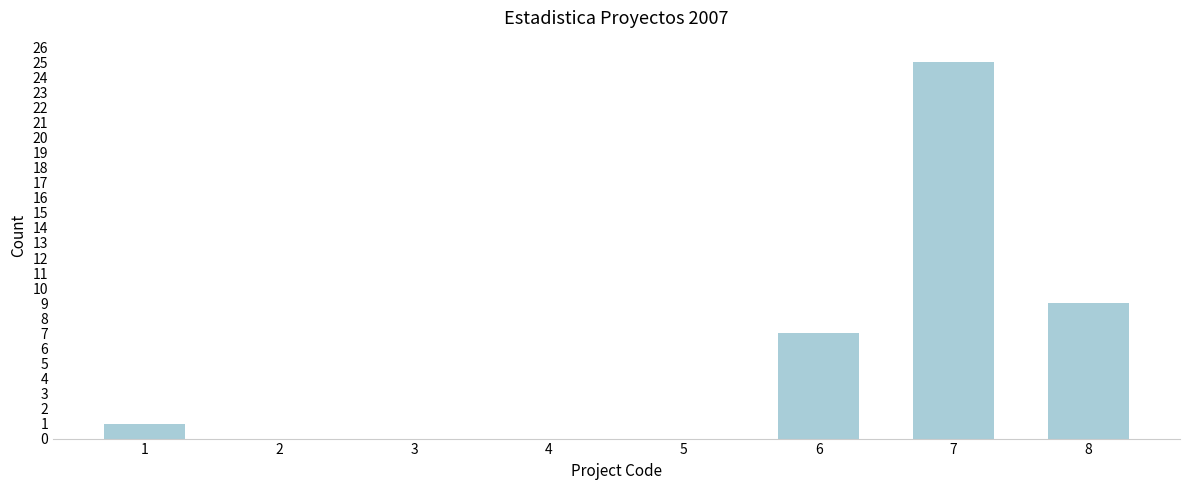

Reading left to right, list all the values displayed in this chart.

1=1	2=0	3=0	4=0	5=0	6=7	7=25	8=9